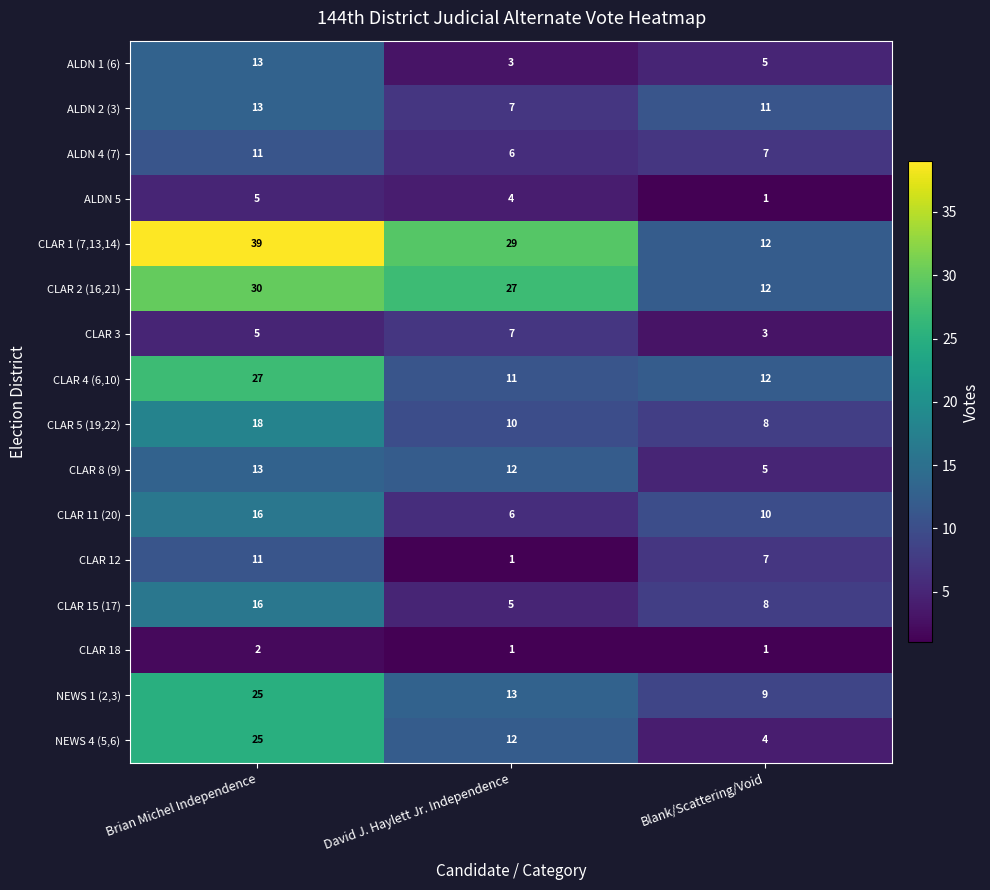

At which label does ALDN 1 (6) reach its minimum?

David J. Haylett Jr. Independence